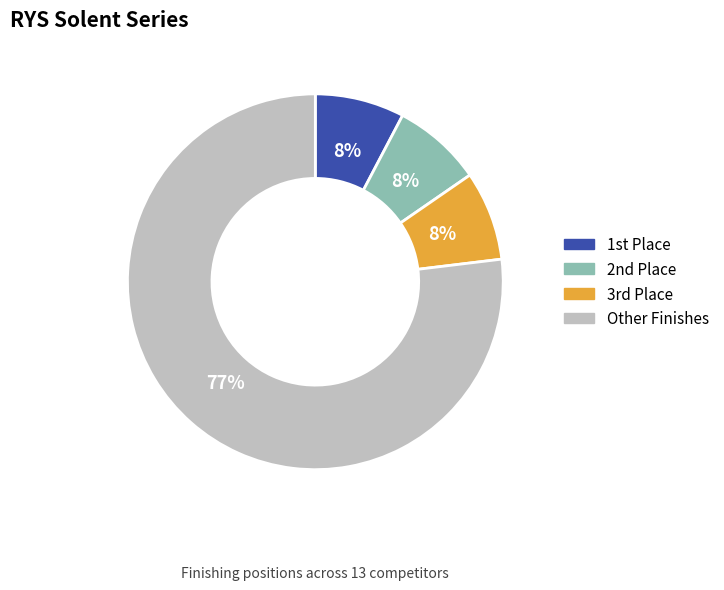

To the nearest percent, what is the average slice percentage?

25%